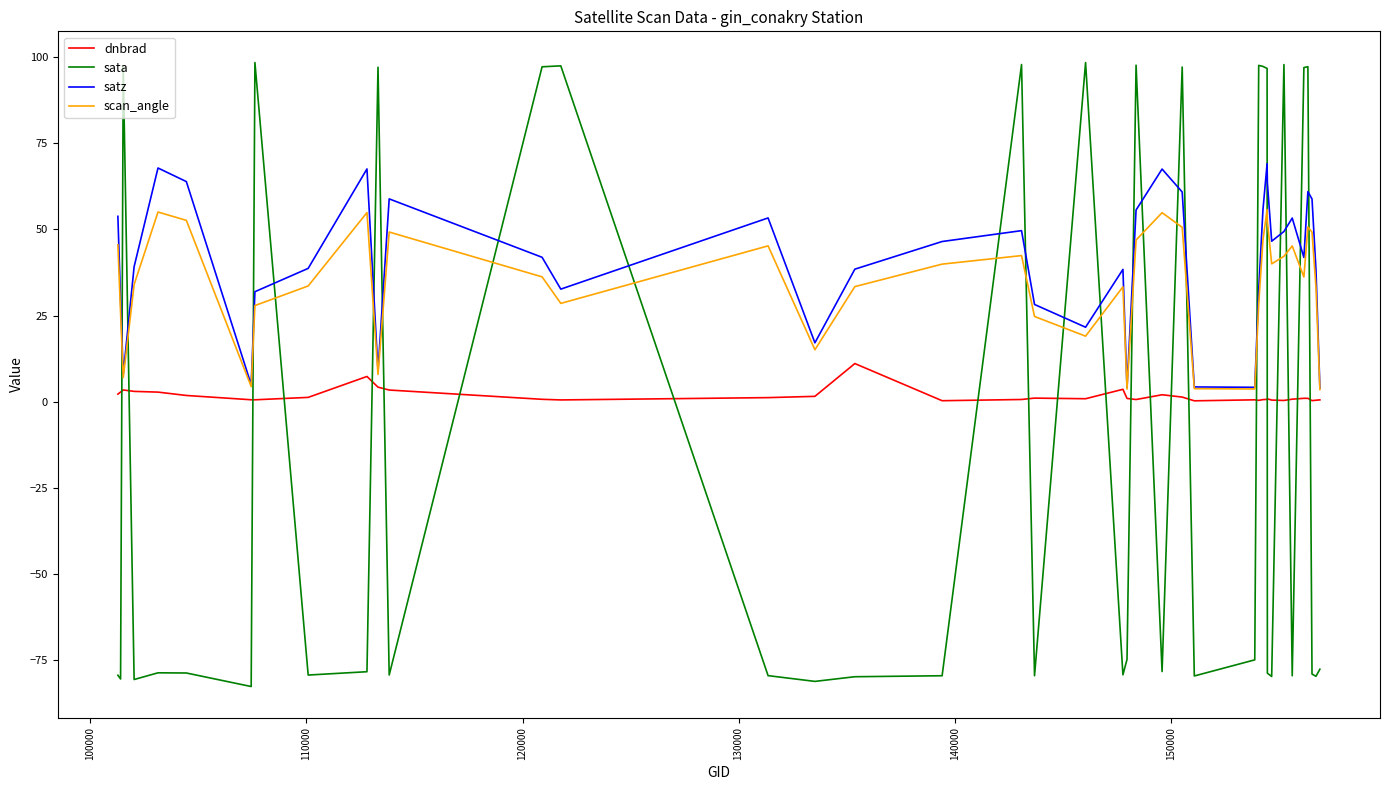

What is the minimum value shown in the chart?

-82.5